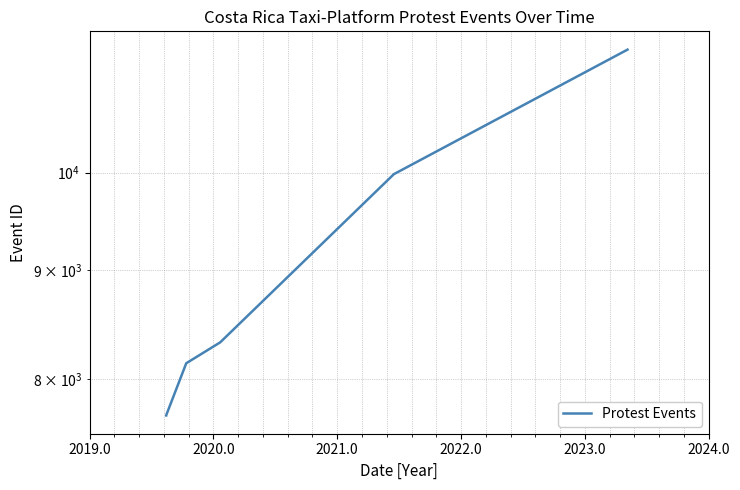

What is the change in value from 2019.0 to 2023.0?

+2296